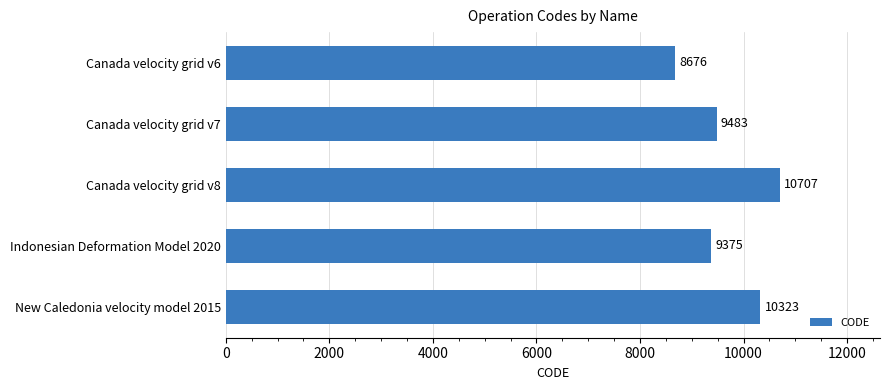

Approximately how many times larger is the value at Indonesian Deformation Model 2020 compared to Canada velocity grid v8?

0.9